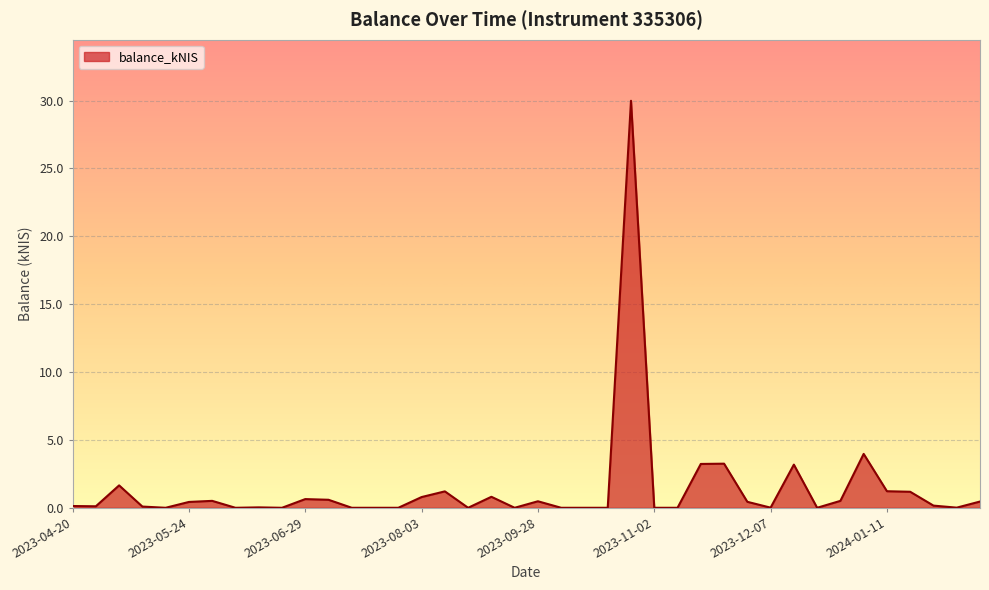

What is the greatest value displayed?

30.0